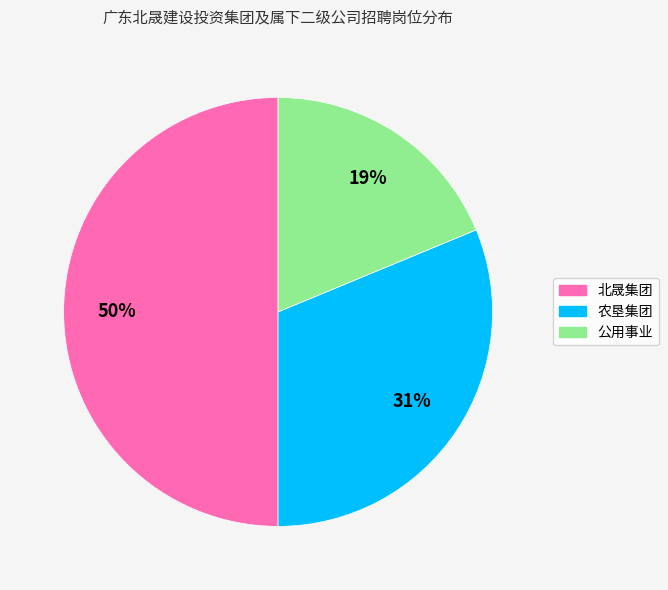

To the nearest percent, what is the average slice percentage?

33%